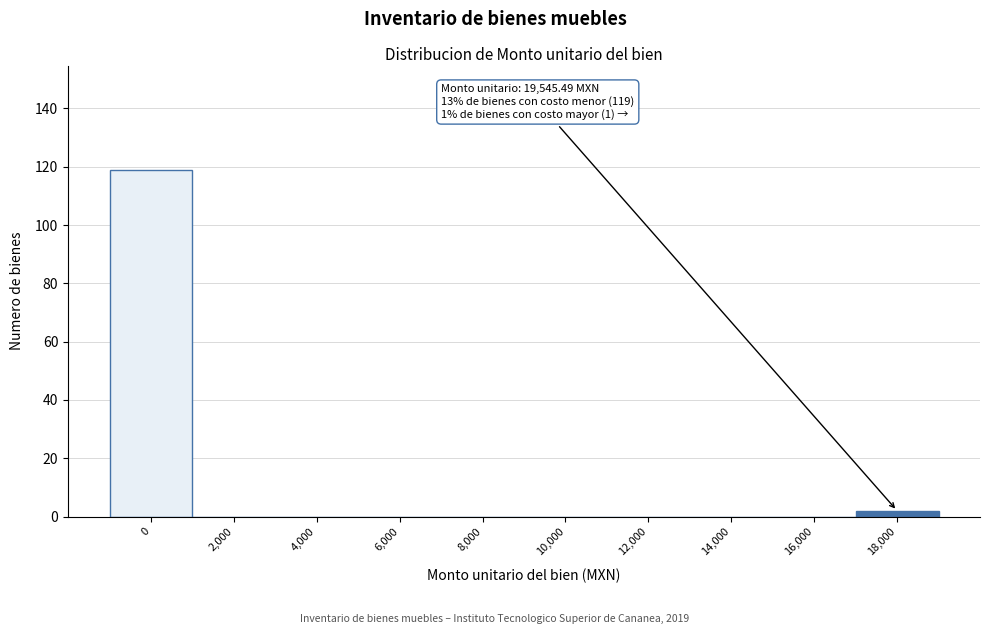

Reading left to right, transcribe all the data shown in this chart.

0=119	2,000=0	4,000=0	6,000=0	8,000=0	10,000=0	12,000=0	14,000=0	16,000=0	18,000=2